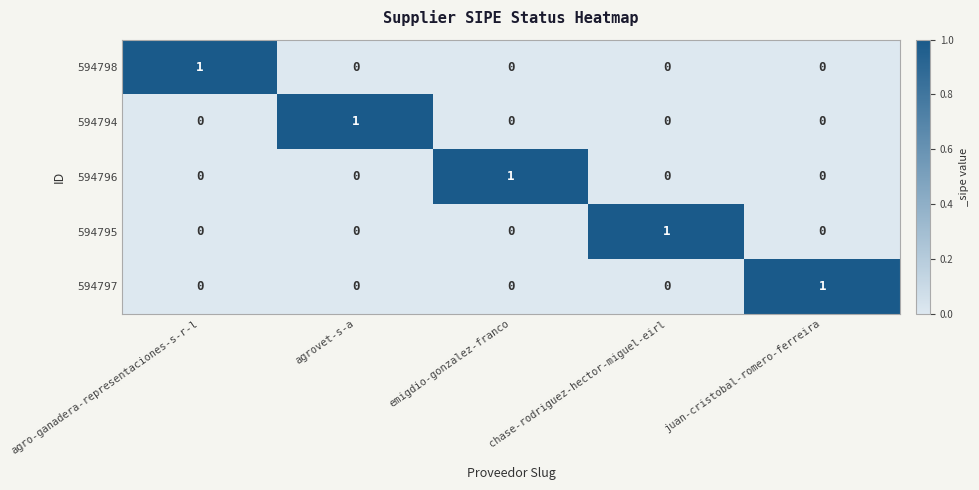

The 594797 series shows 0 at juan-cristobal-romero-ferreira. True or false?

False